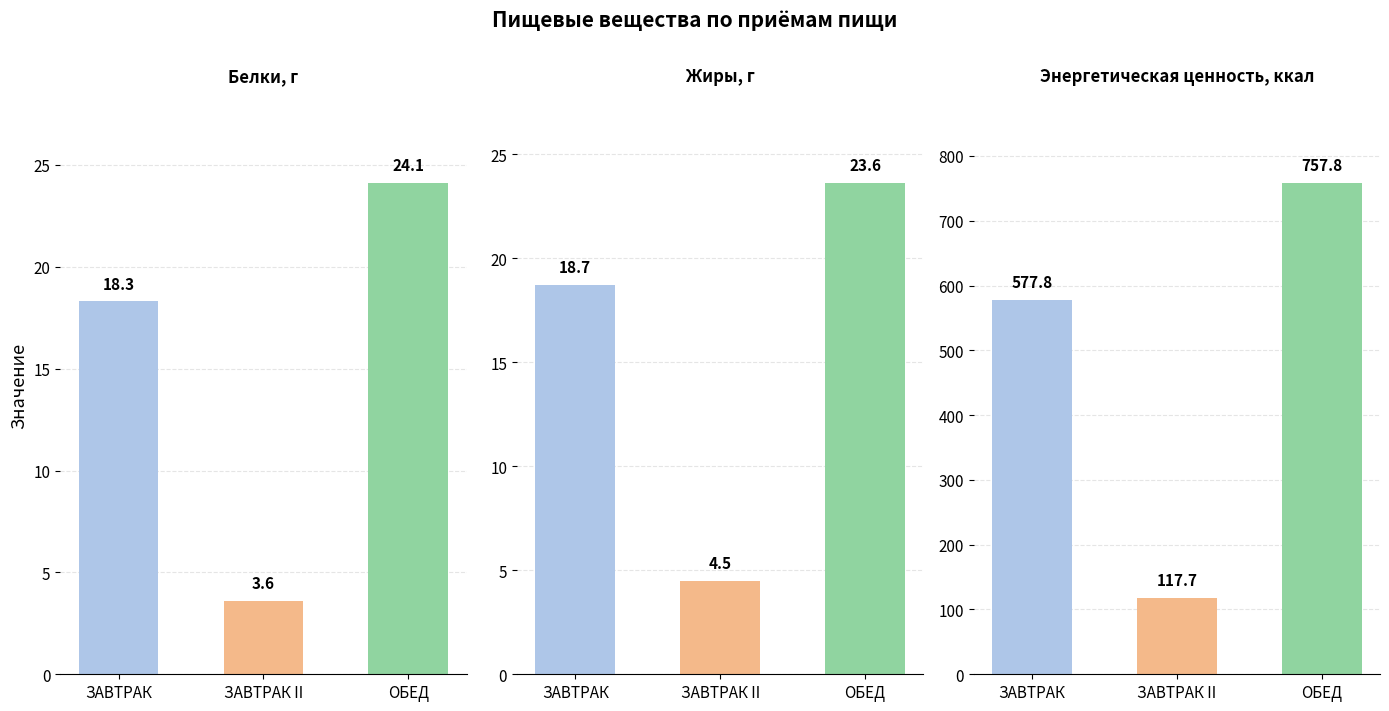

What is the label of the 3rd bar from the right?

ЗАВТРАК